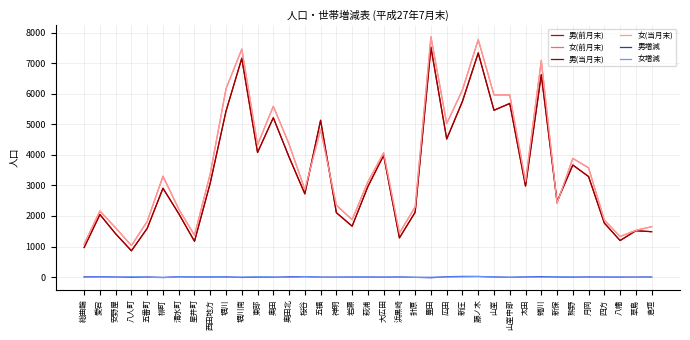

How many series are shown in this chart?

6